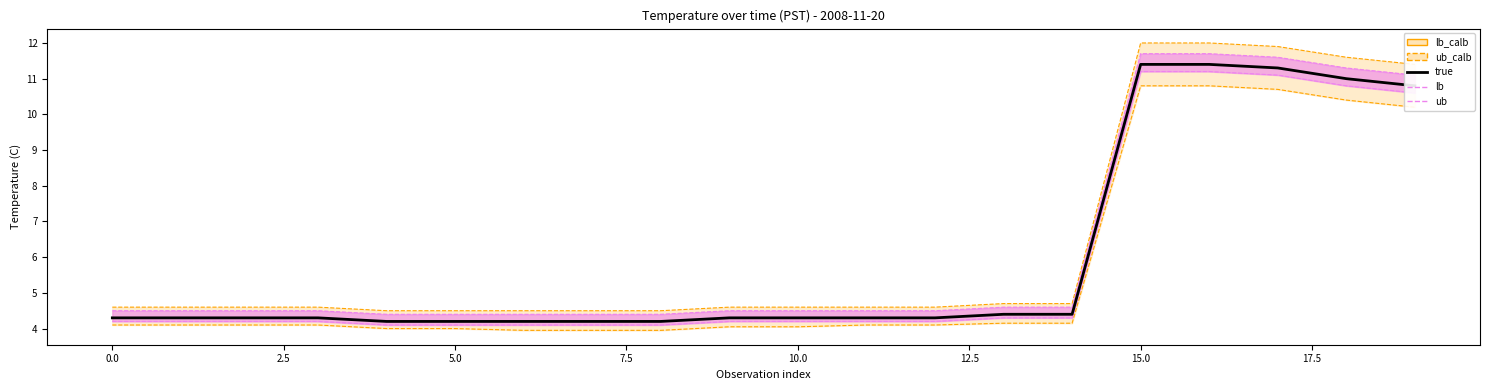

What position from the right is 10?

10